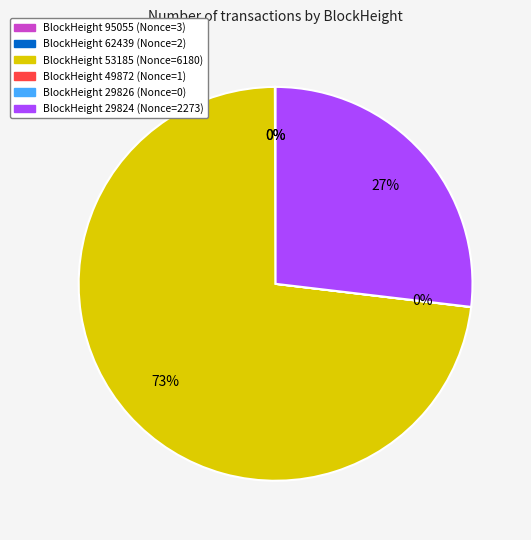

To the nearest percent, what is the average slice percentage?

20%